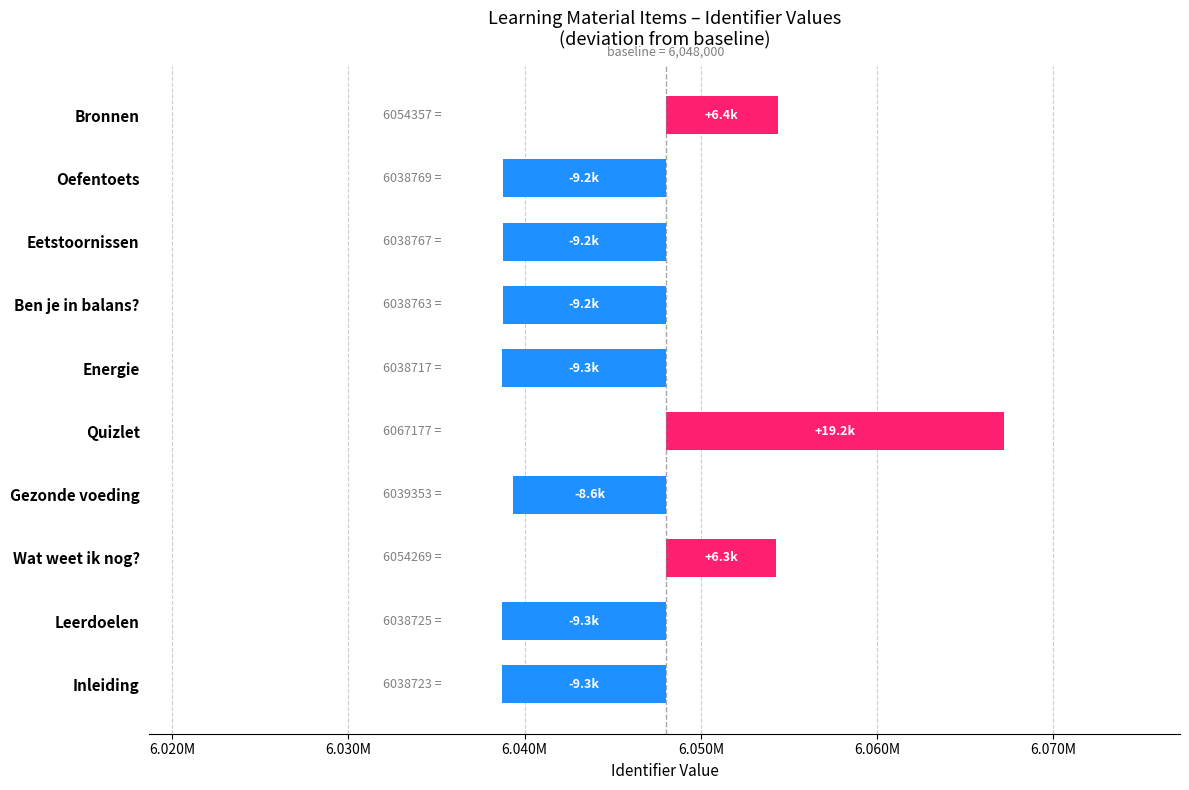

The value at Oefentoets is -15581. True or false?

False